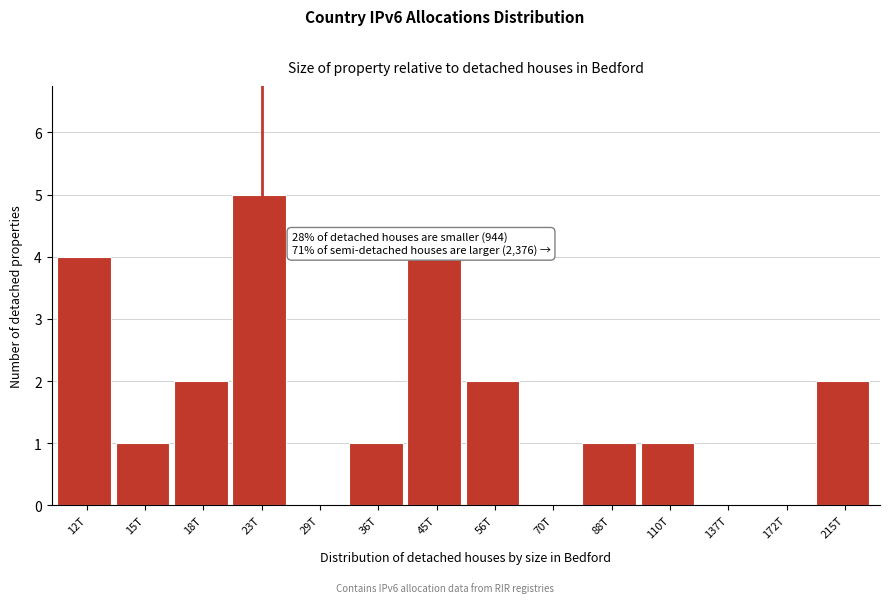

Reading left to right, extract all data points from this chart.

12T=4	15T=1	18T=2	23T=5	29T=0	36T=1	45T=4	56T=2	70T=0	88T=1	110T=1	137T=0	172T=0	215T=2